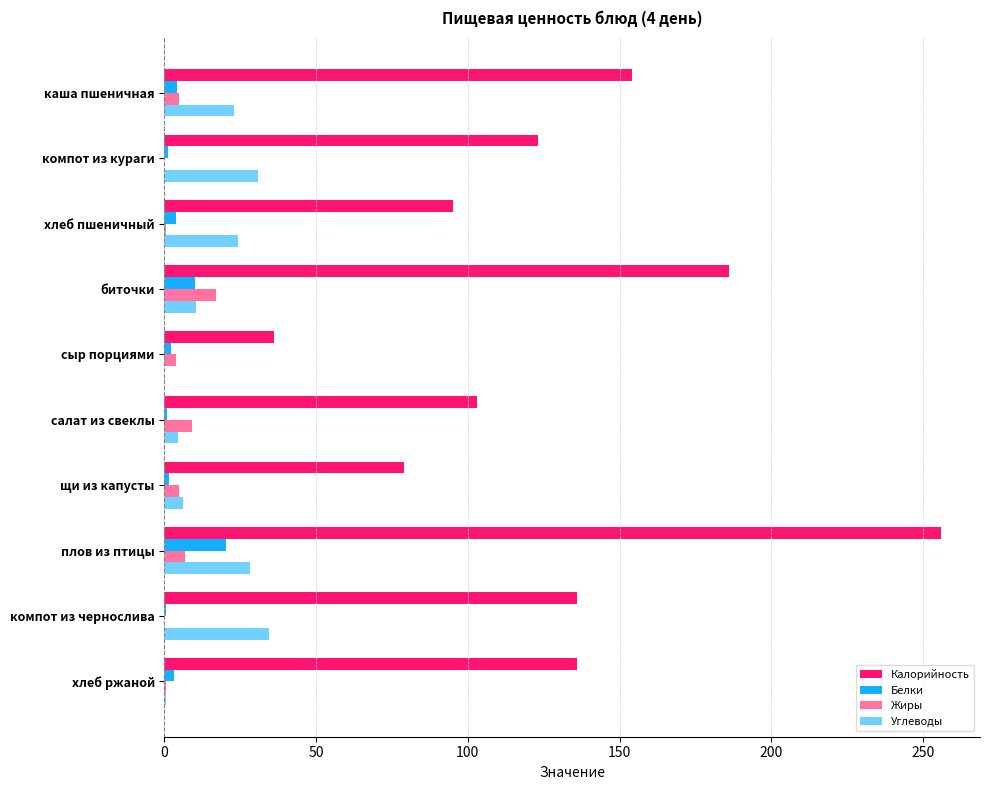

What is the sum of all Калорийность values?

1304.2